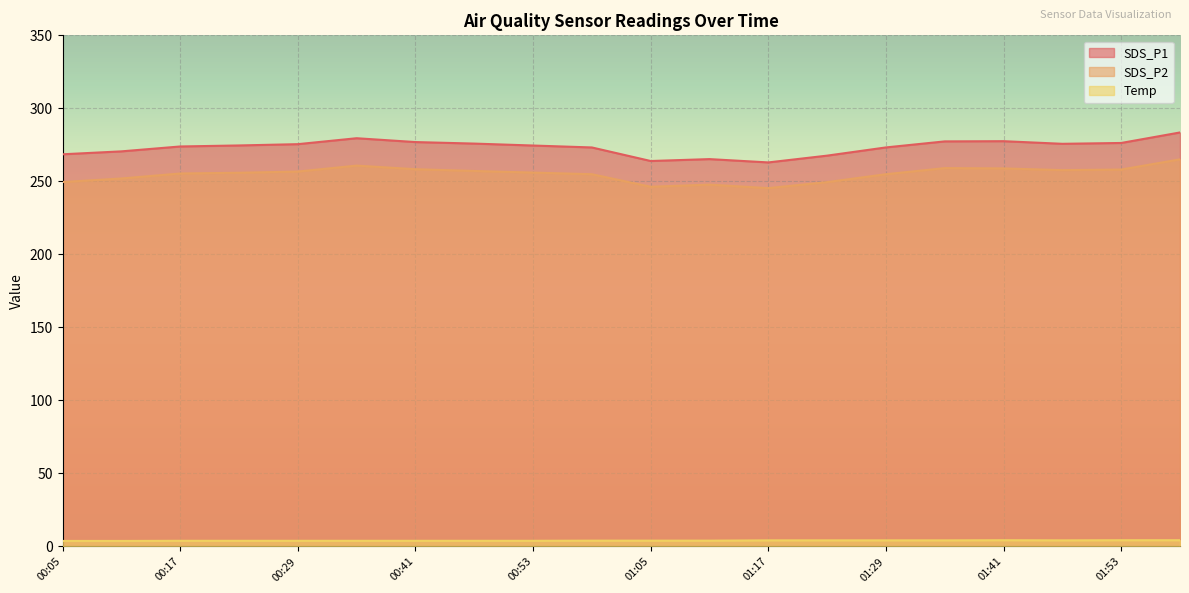

True or false: Temp and SDS_P2 intersect in this chart.

False